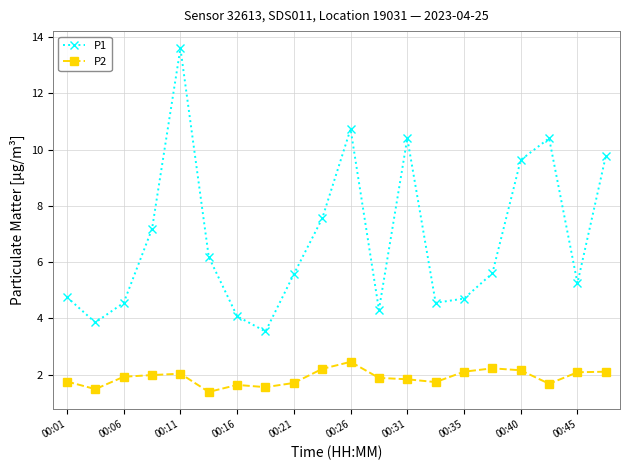

In P2, how many points are higher than both neighbors (excluding endpoints)?

4